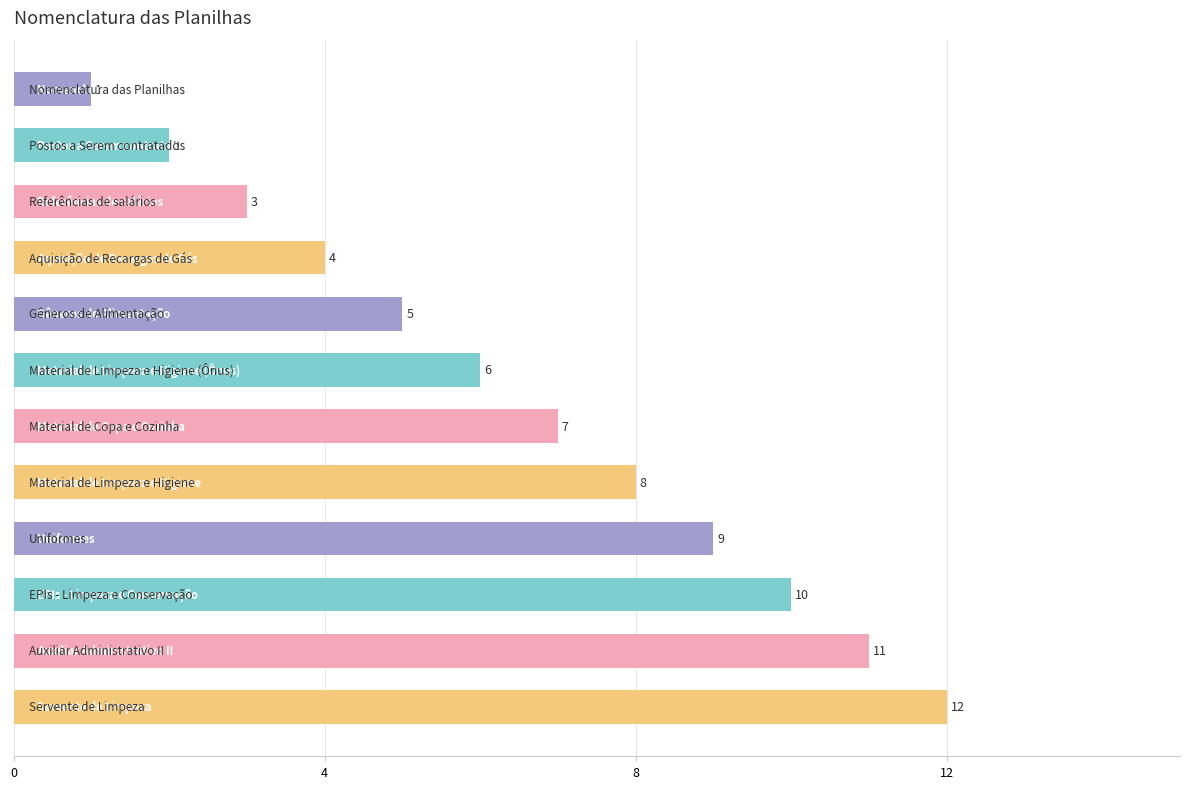

What is the sum of all values?

78